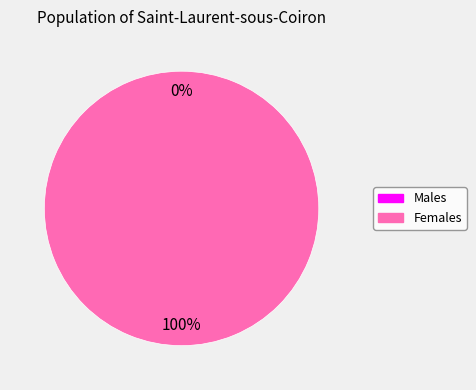

Does 2023-02-22T15:44:26.500Z account for over 50% of the chart?

No